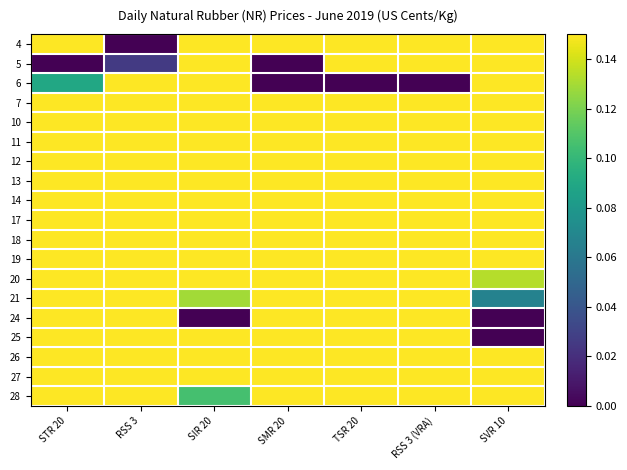

Between RSS 3 (VRA) and SMR 20, which is larger?

SMR 20